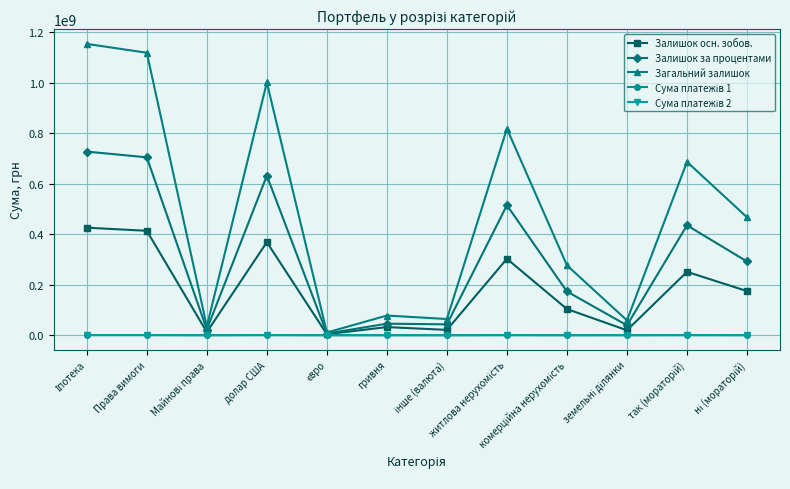

True or false: Загальний залишок has a value of 667826480.5 at Права вимоги.

False